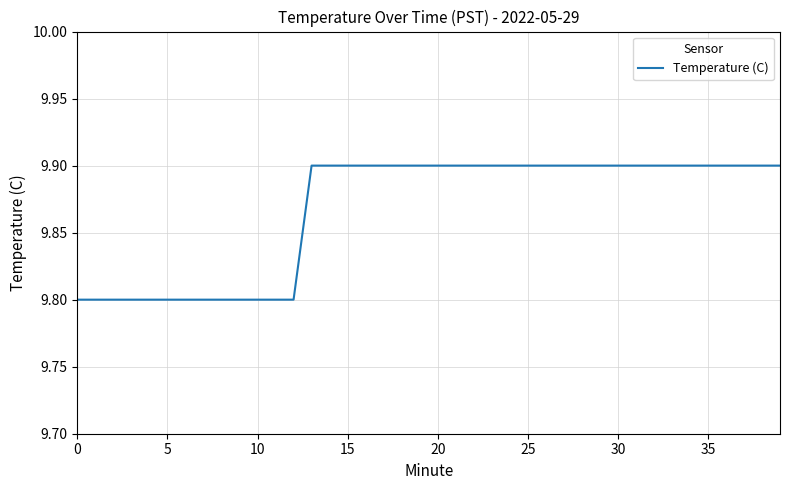

What is the minimum value shown in the chart?

9.8